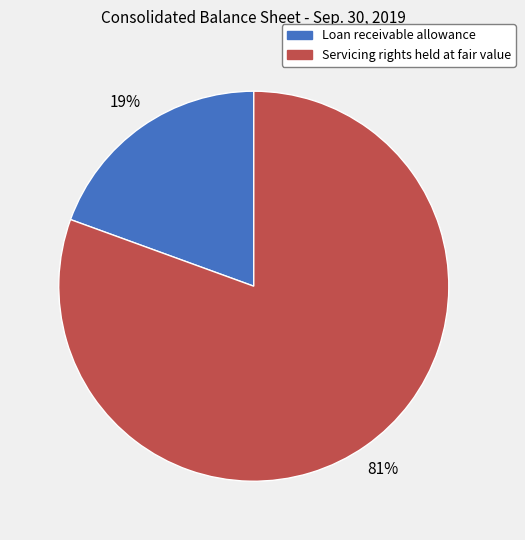

Which slice is the largest?

Servicing rights held at fair value